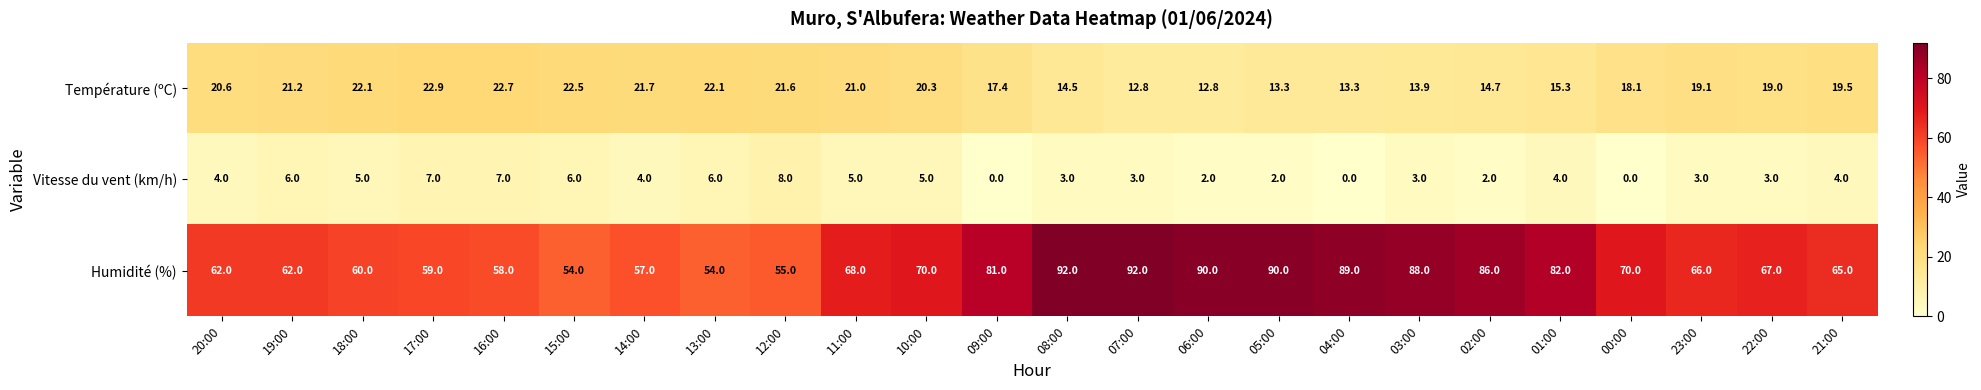

True or false: Vitesse du vent (km/h) has a value of 5.0 at 08:00.

False